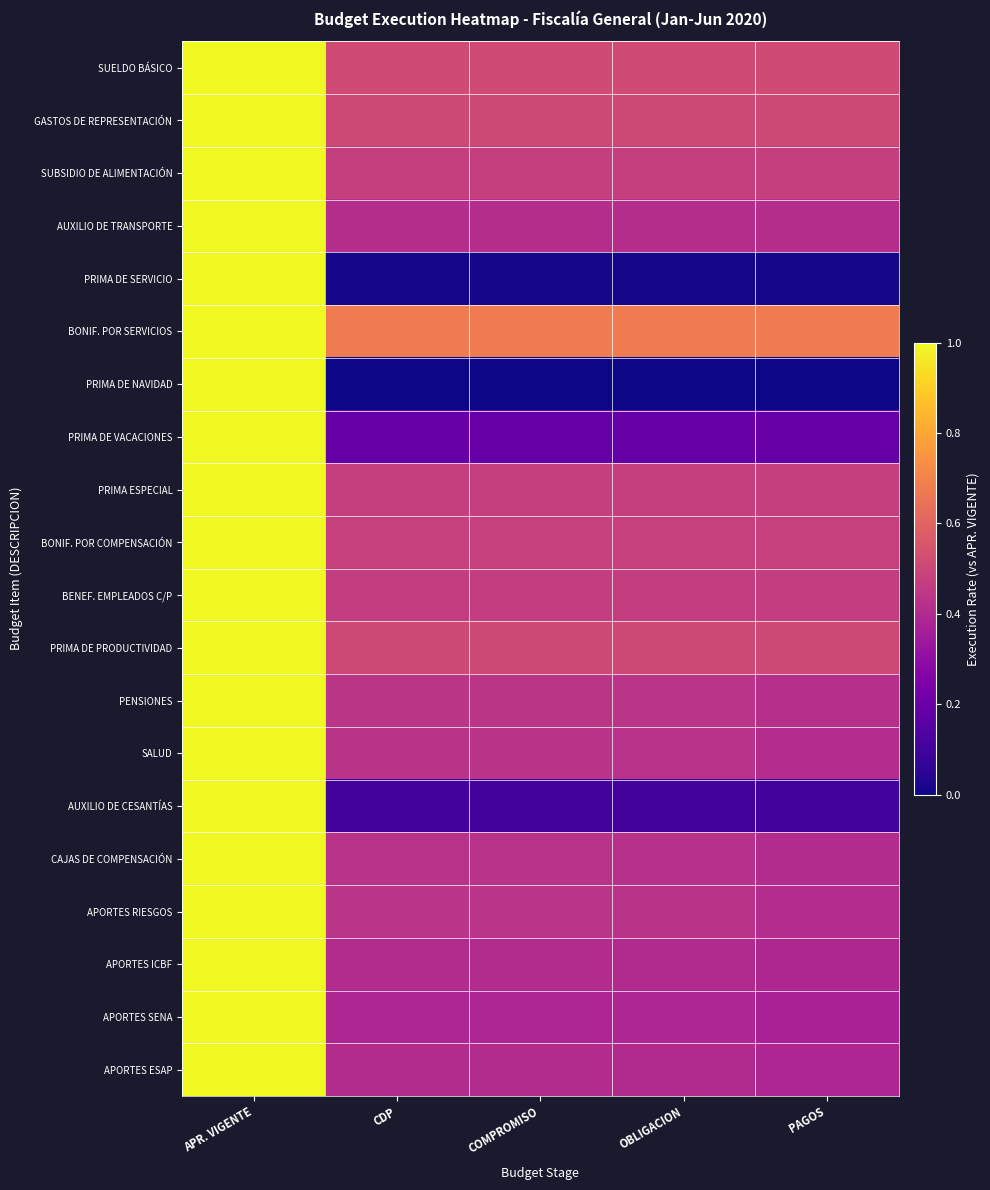

Count the number of data series in this chart.

20